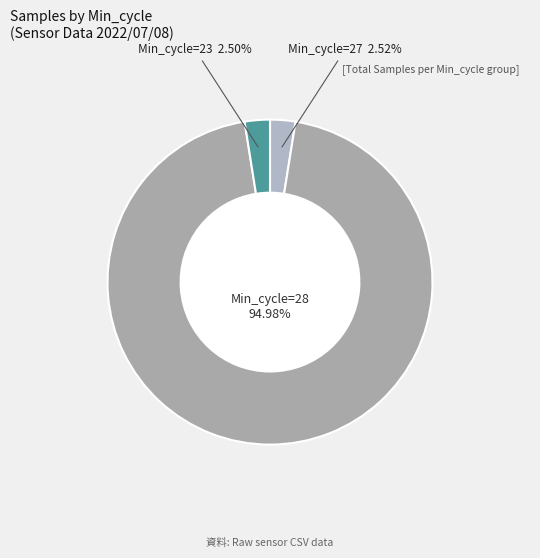

How many segments does this pie chart have?

3